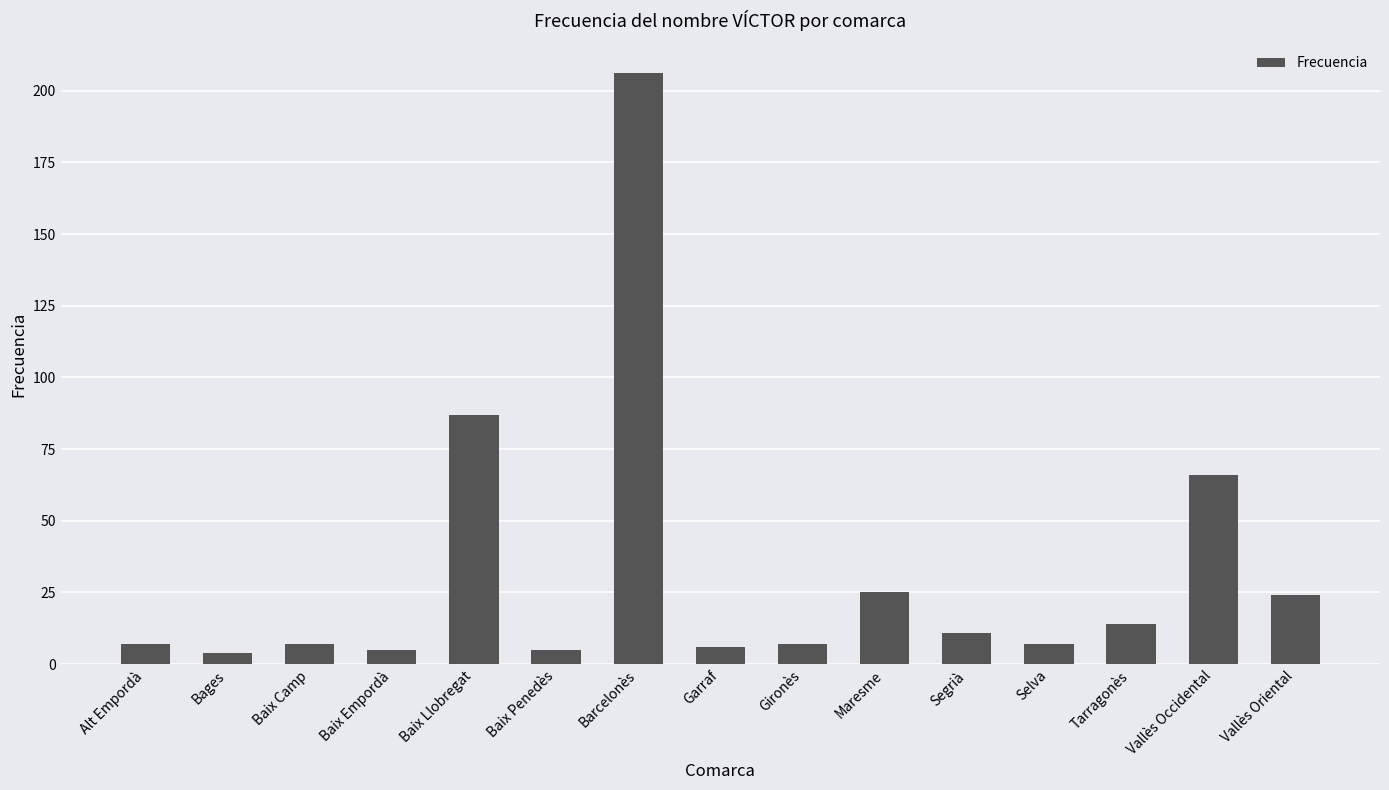

What is the average value?

32